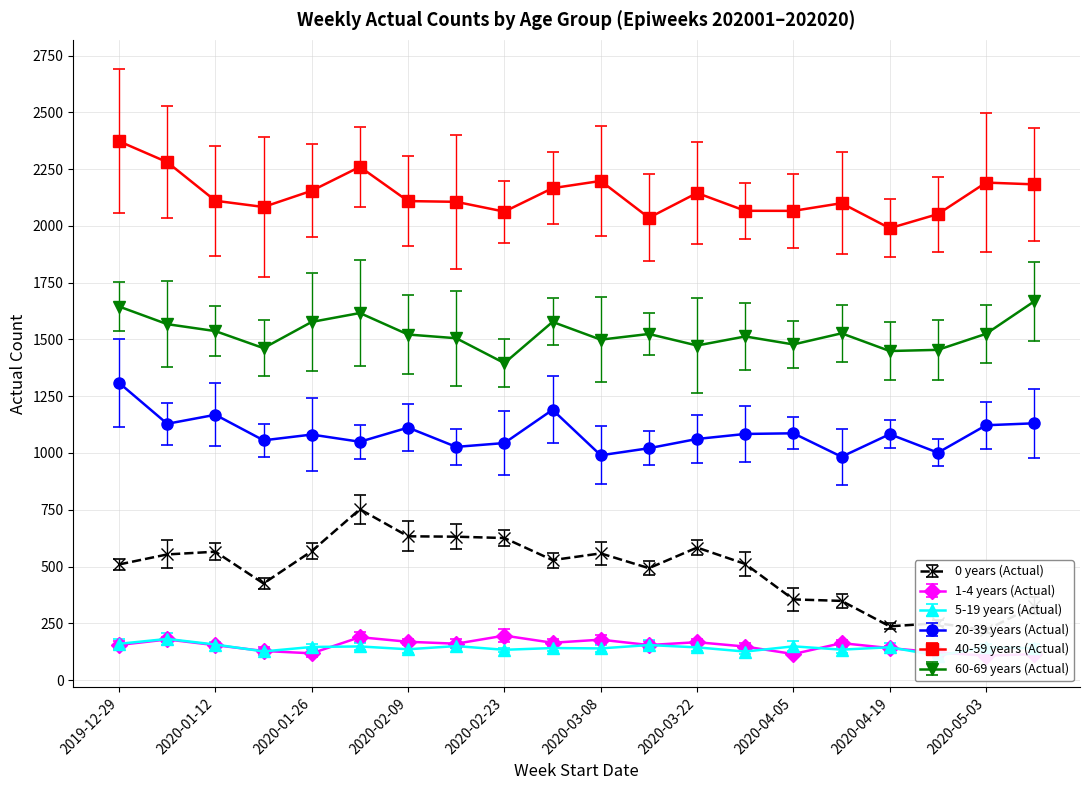

At which category does 0 years (Actual) reach its first local peak?

2020-01-12